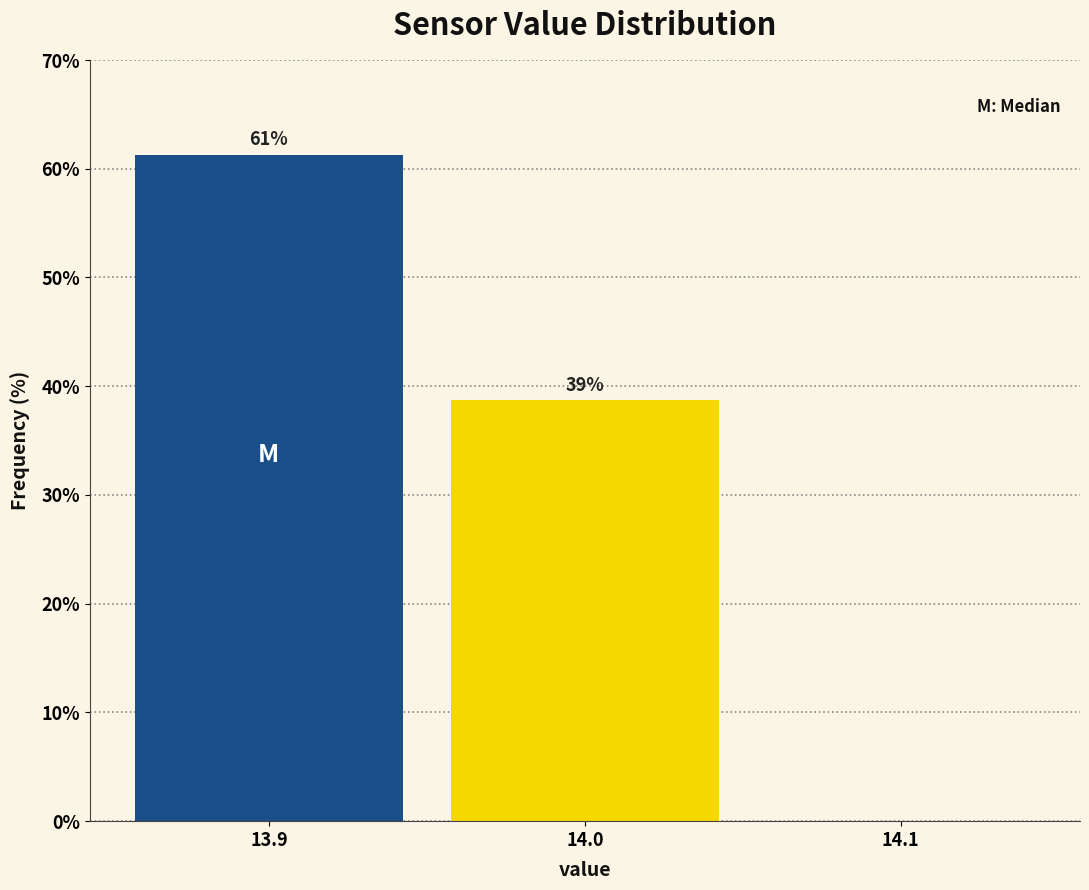

Over which range of the x-axis is the bar tallest?

13.85 to 13.95